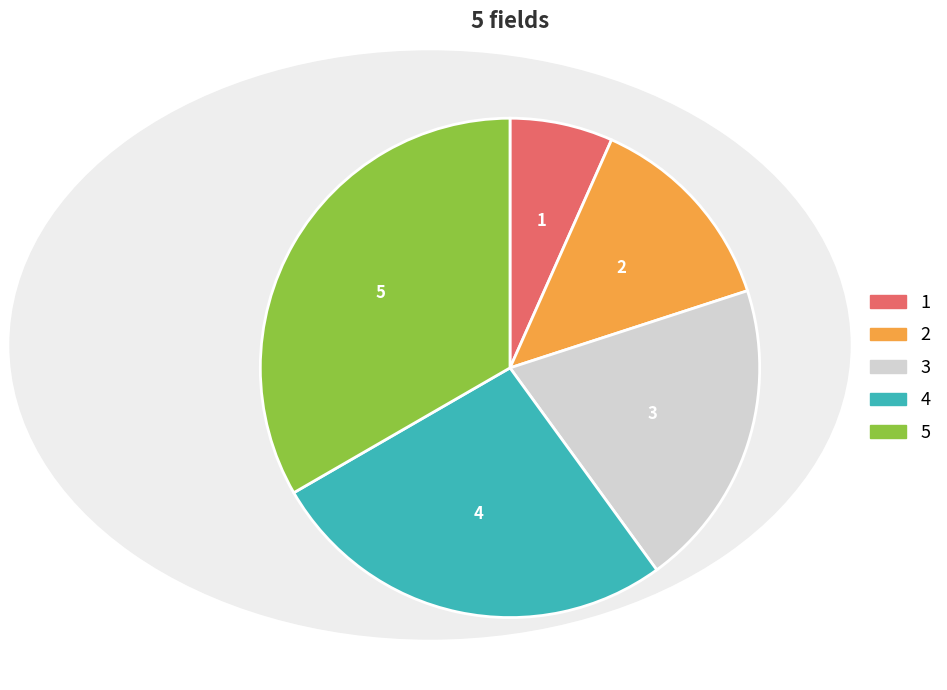

Is there any slice that represents more than half of the pie?

No